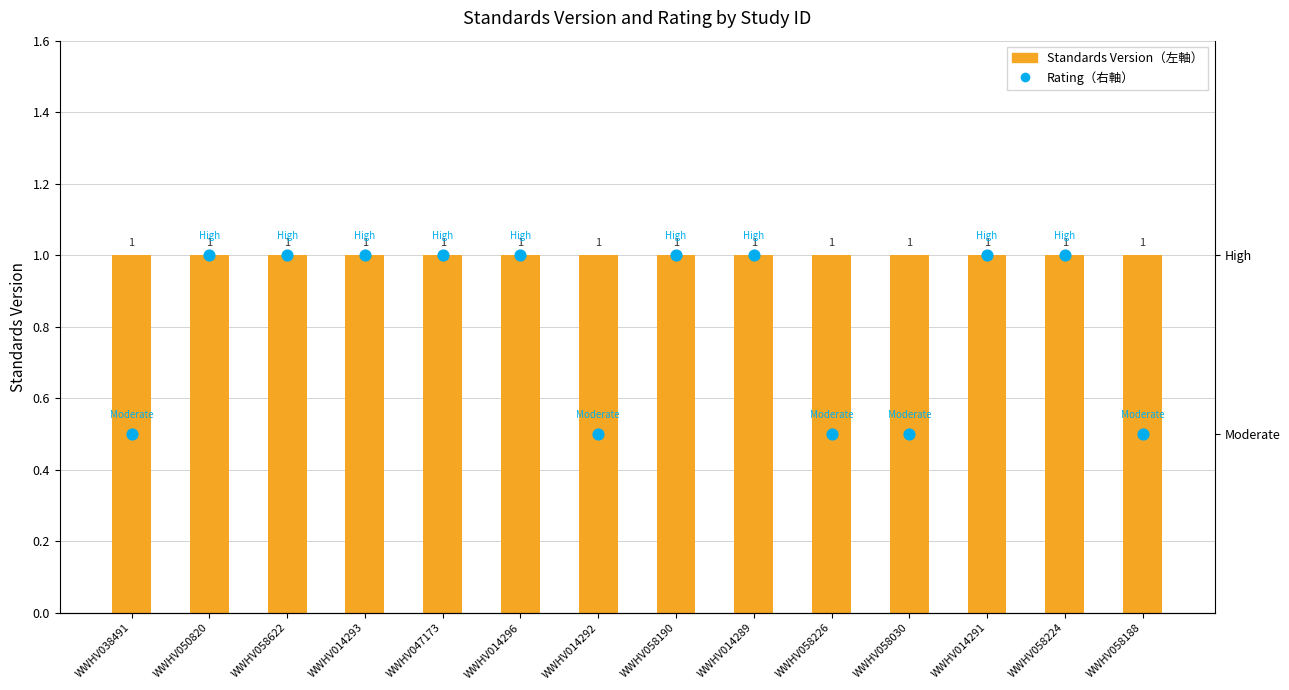

At which category is the sum across all series the highest?

WWHV050820